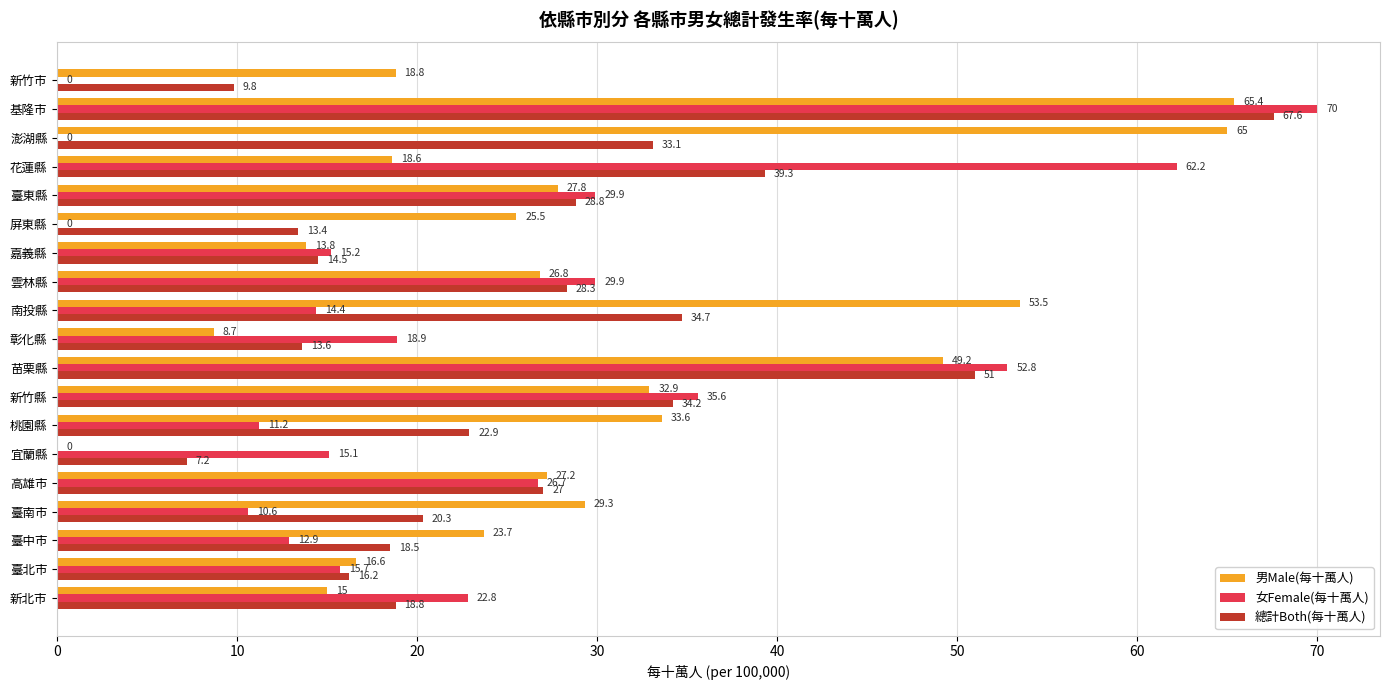

What is the total value across all series at 花蓮縣?

120.1